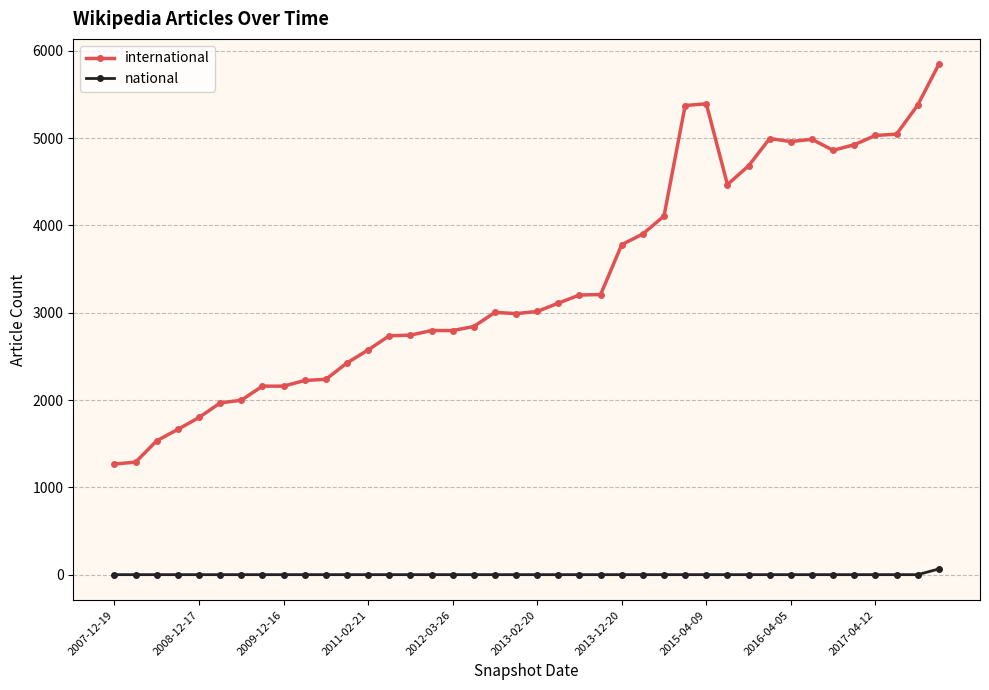

What is the greatest value displayed?

5845